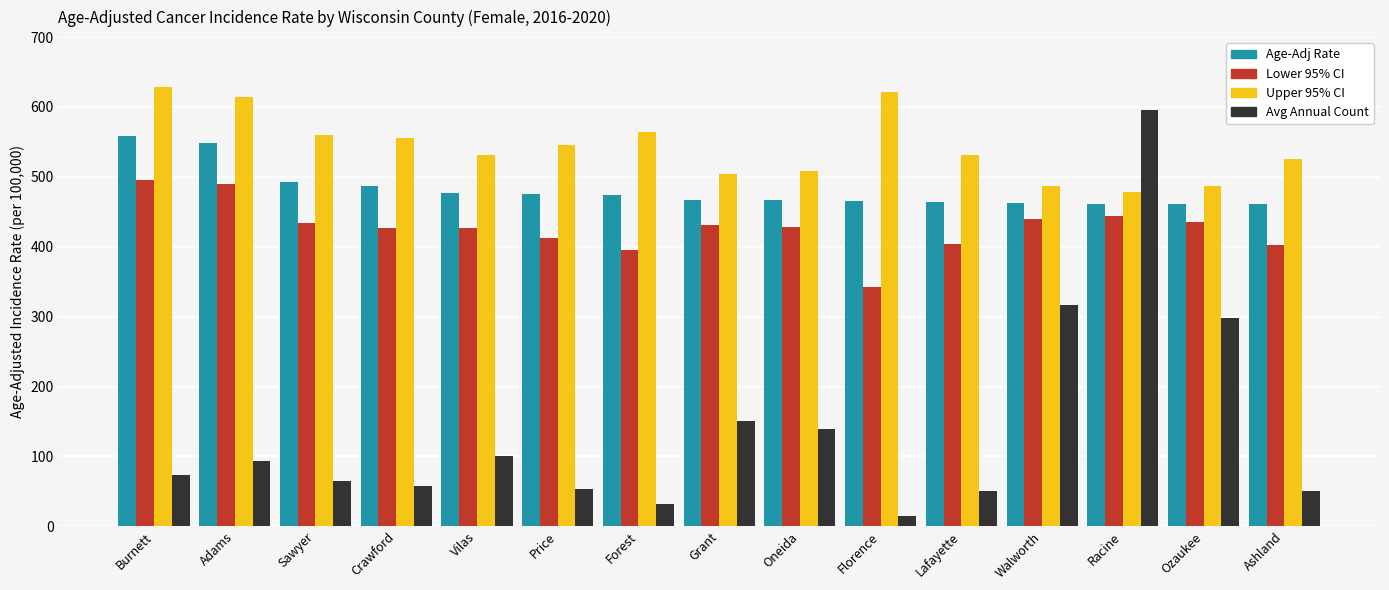

Where is Age-Adj Rate nearest to the value 509?

Sawyer